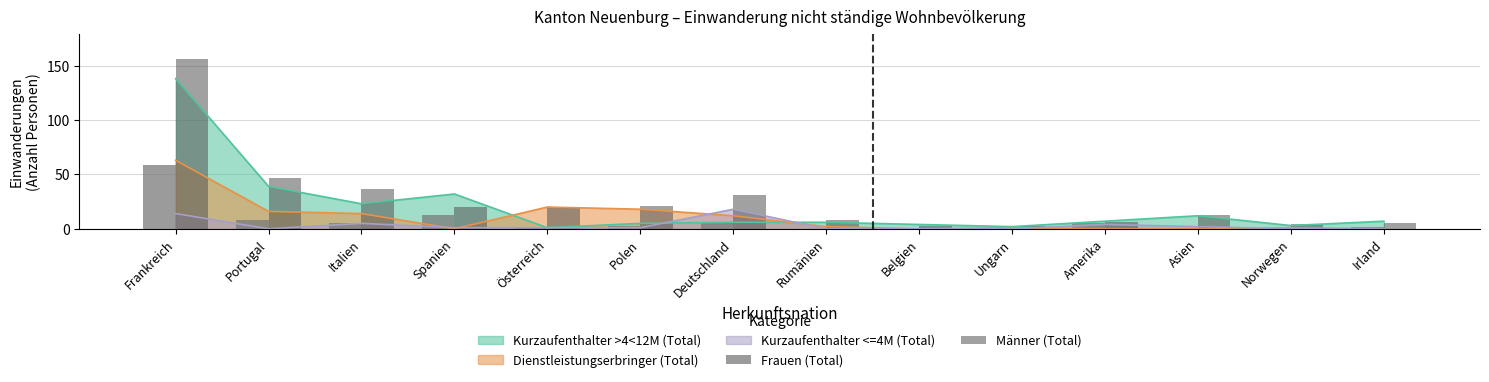

How many bars are there in each group?

2